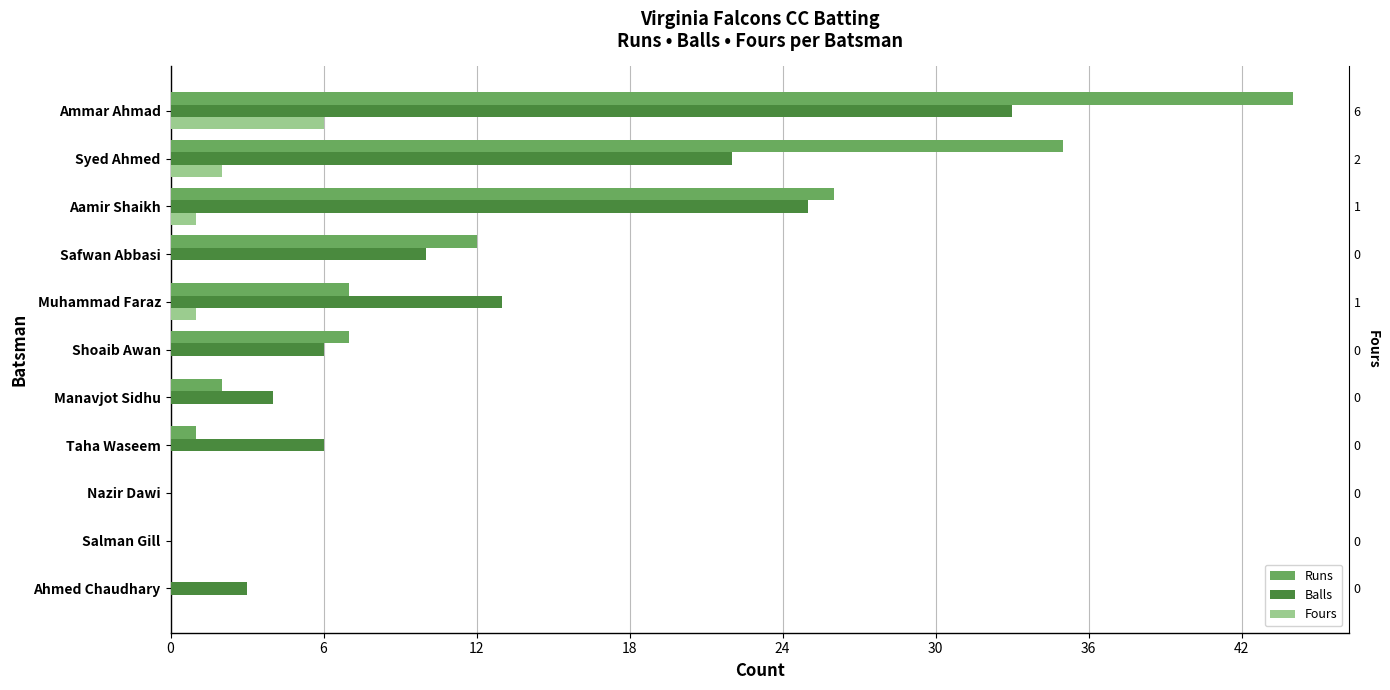

What are all the series names shown in the legend?

Runs, Balls, Fours